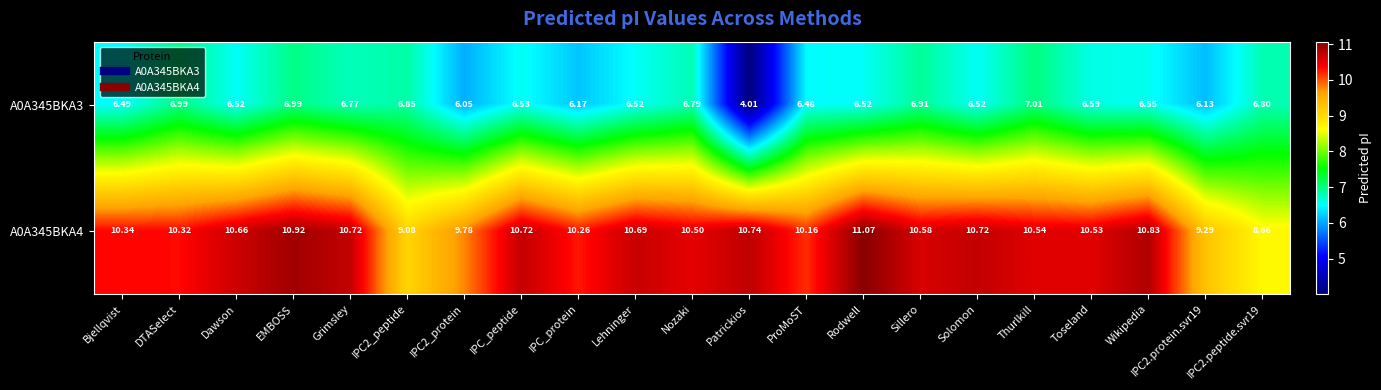

At which label does A0A345BKA4 first exceed 10?

Bjellqvist